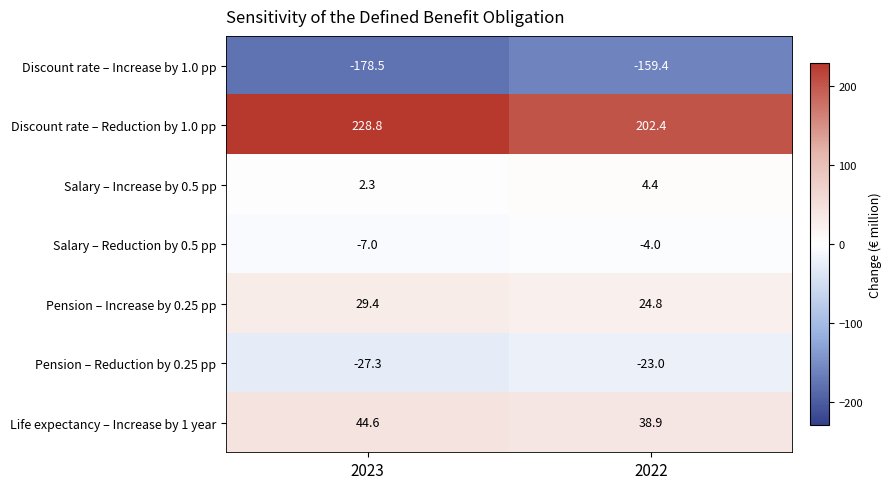

Which series has the widest spread of values?

Discount rate – Reduction by 1.0 pp